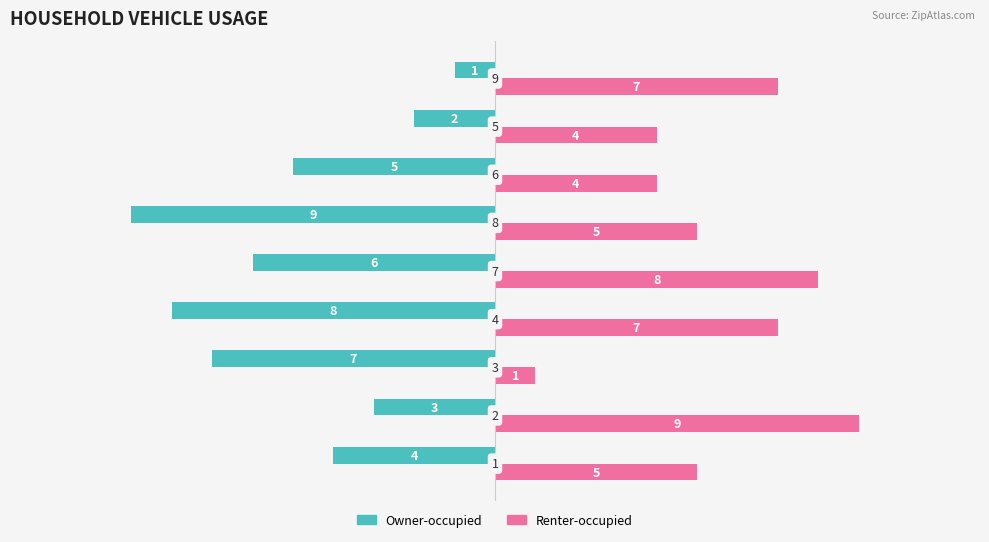

What is the difference between the maximum and minimum values in the Owner-occupied series?

8